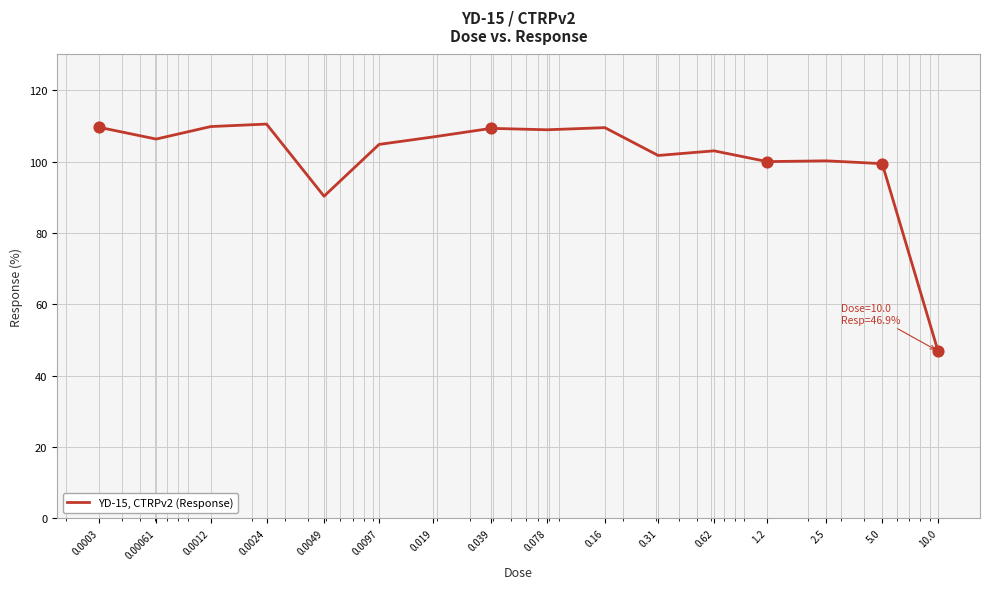

What is the smallest value displayed?

46.9